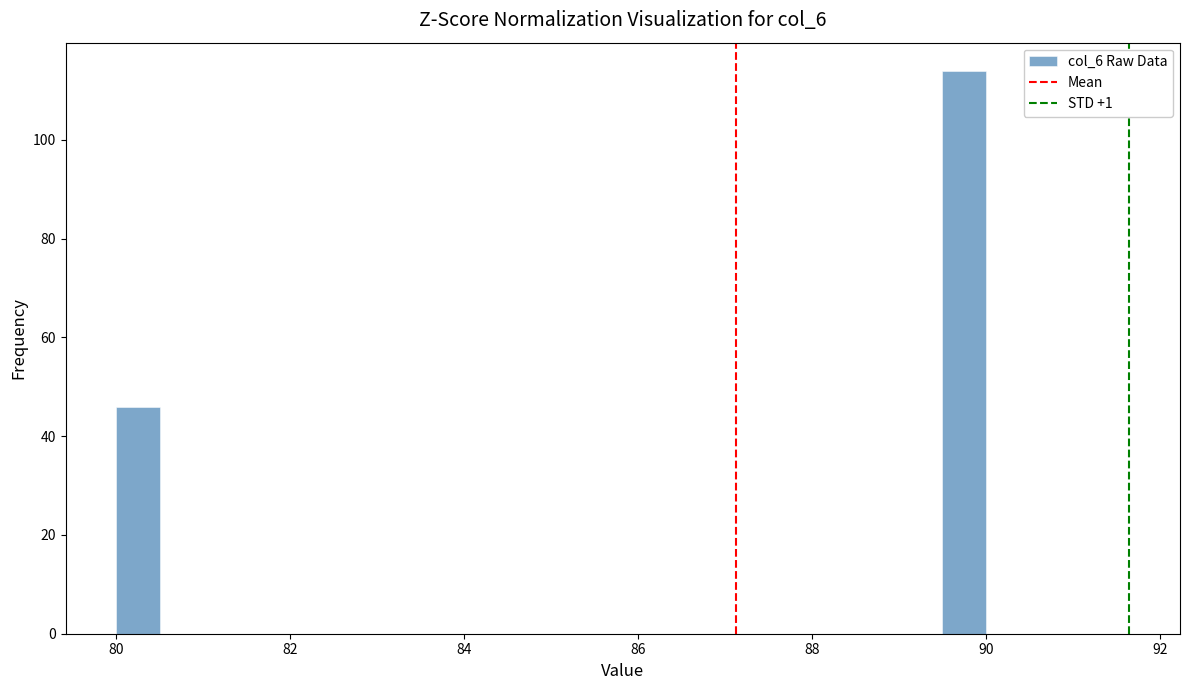

Read against the x-axis, roughly where is the centre of the tallest bar?

89.8